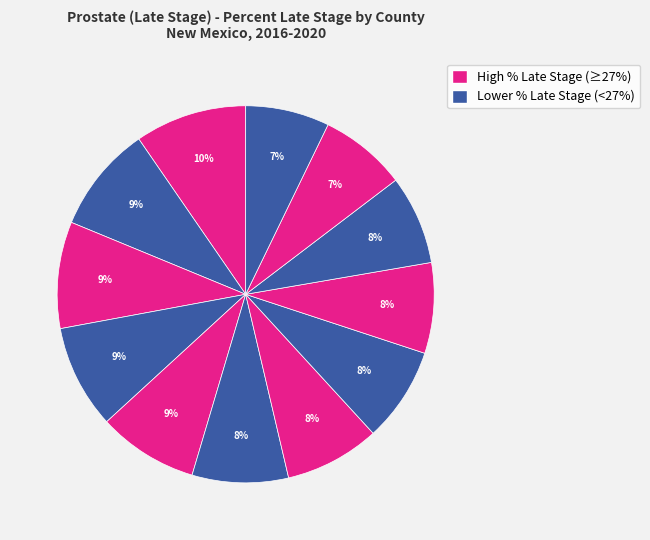

How many slices are in this pie chart?

12